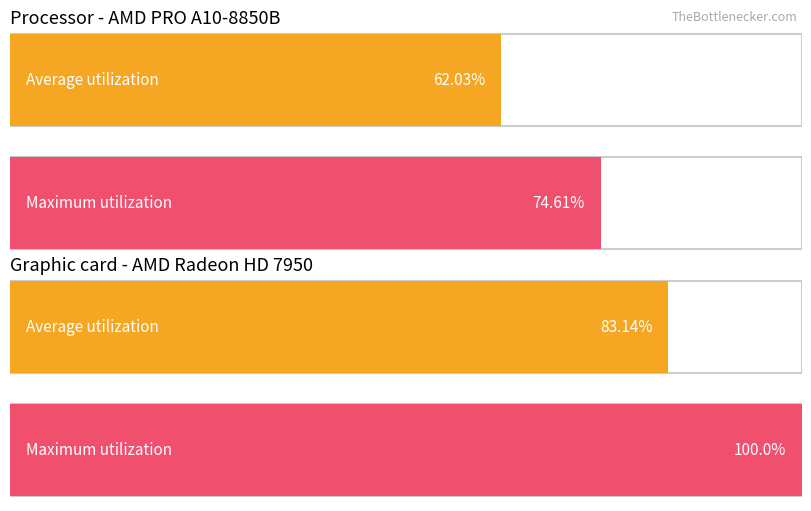

How many categories are shown in the chart?

2